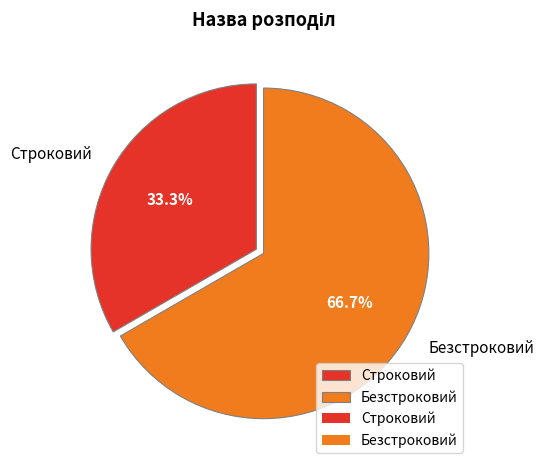

Which slice represents more than half of the pie?

Безстроковий